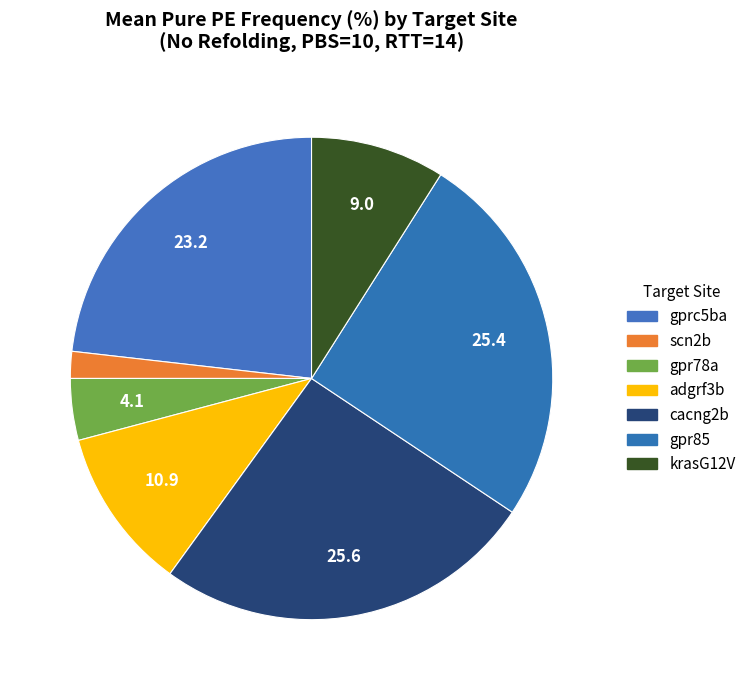

Which has a higher value, gprc5ba or adgrf3b?

gprc5ba